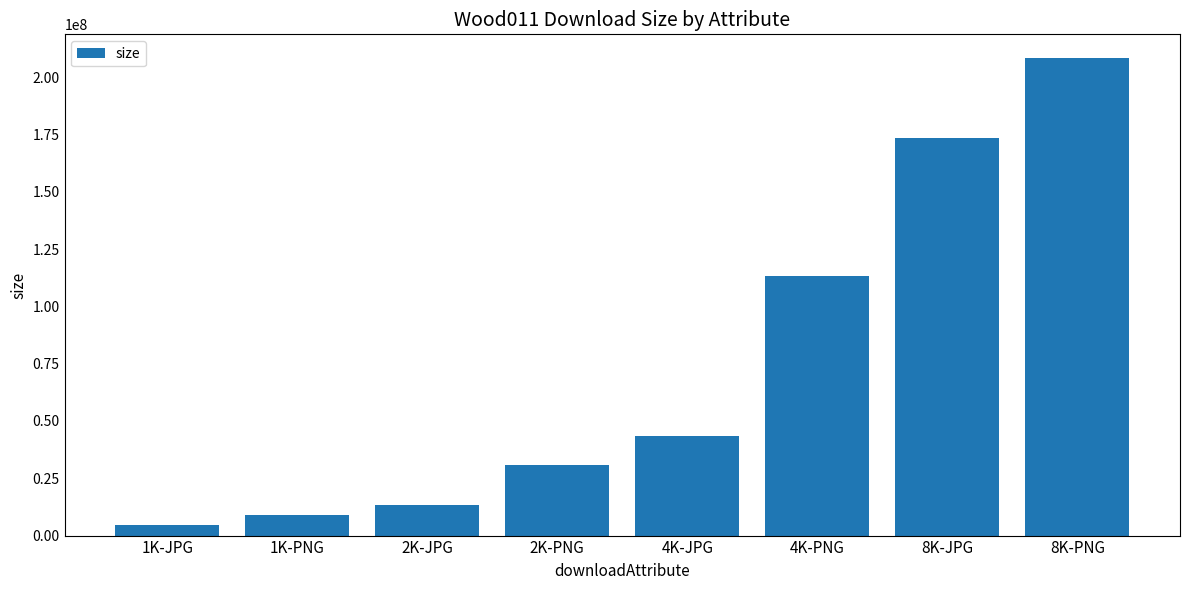

True or false: the data shows 3368177 at 2K-JPG.

False